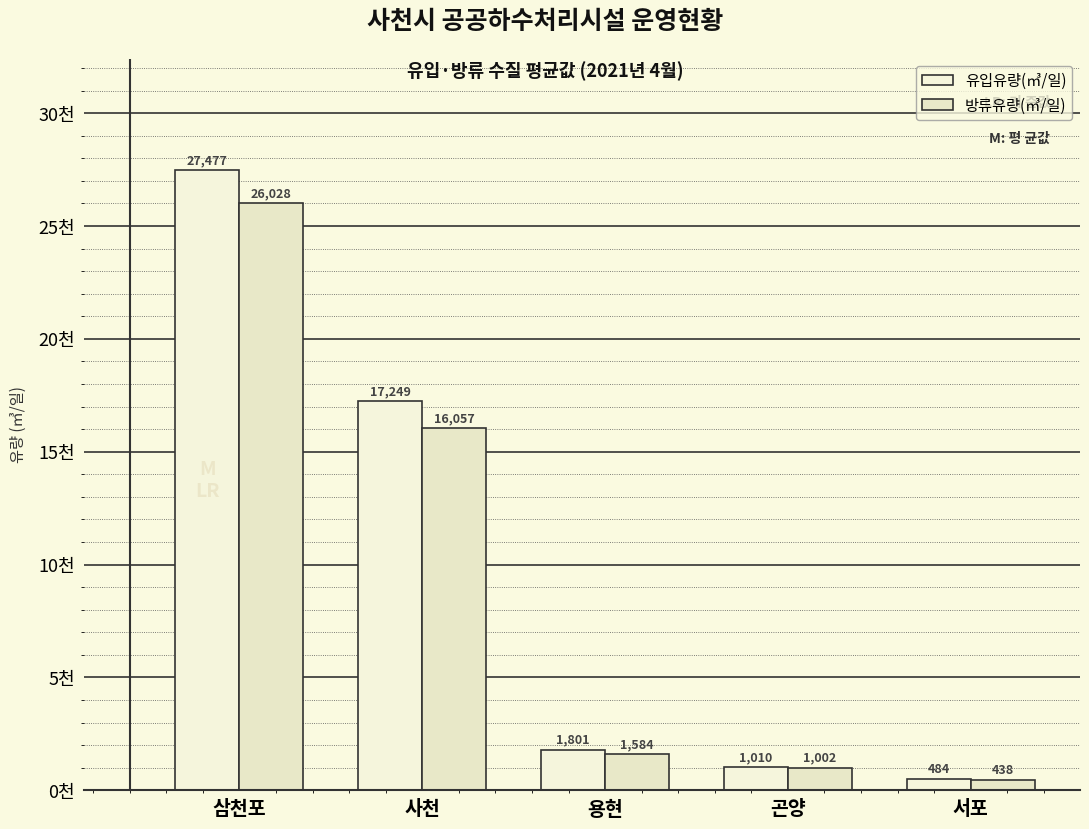

What are all the series names shown in the legend?

유입유량(㎥/일), 방류유량(㎥/일)